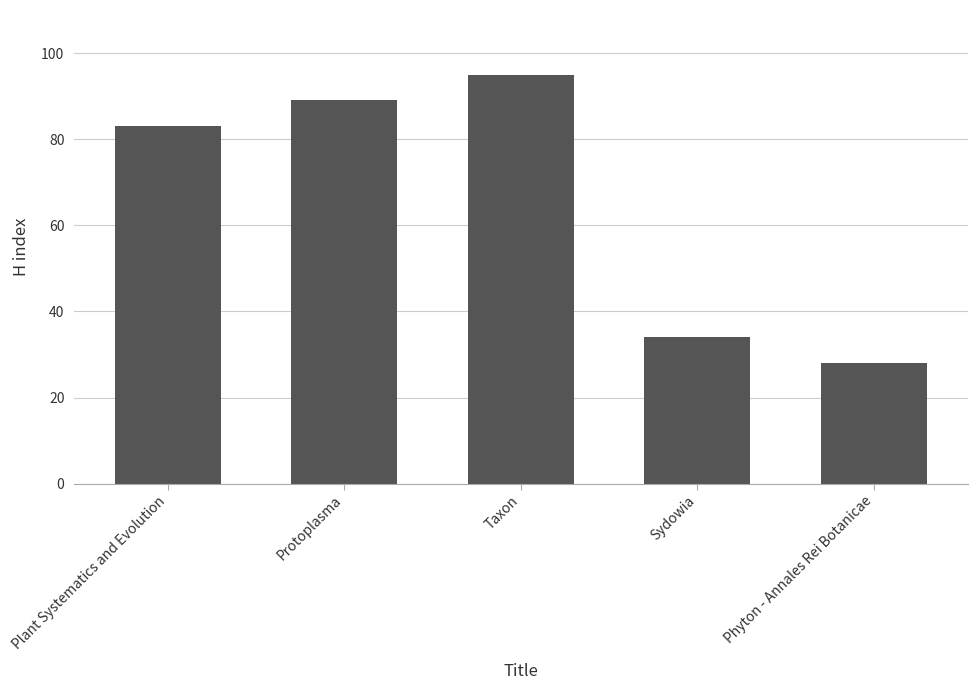

Reading right to left, list all the values displayed in this chart.

Phyton - Annales Rei Botanicae=28	Sydowia=34	Taxon=95	Protoplasma=89	Plant Systematics and Evolution=83